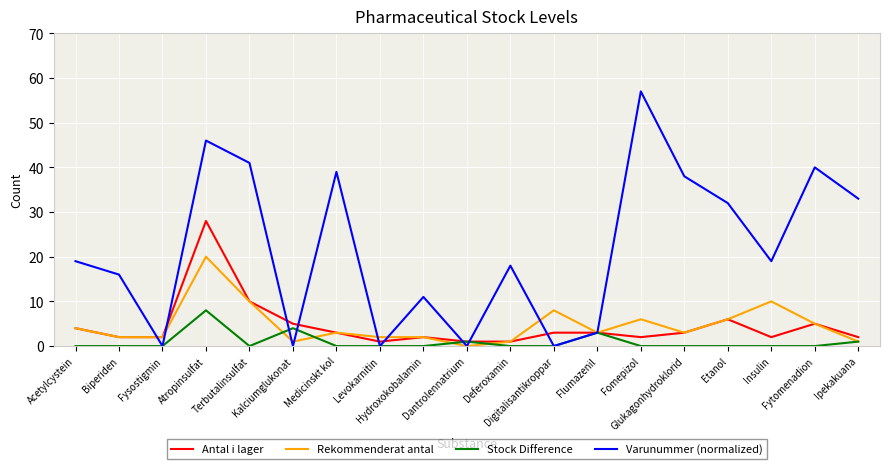

What are all the series names shown in the legend?

Antal i lager, Rekommenderat antal, Stock Difference, Varunummer (normalized)